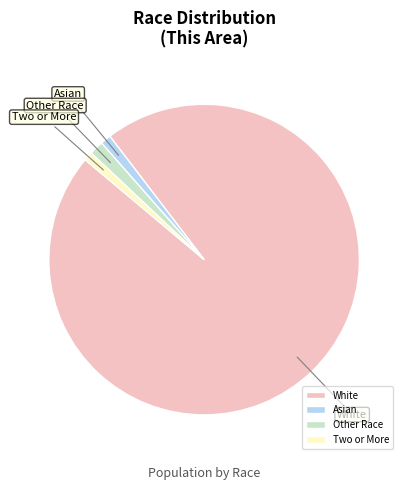

What is the largest slice in the pie chart?

White